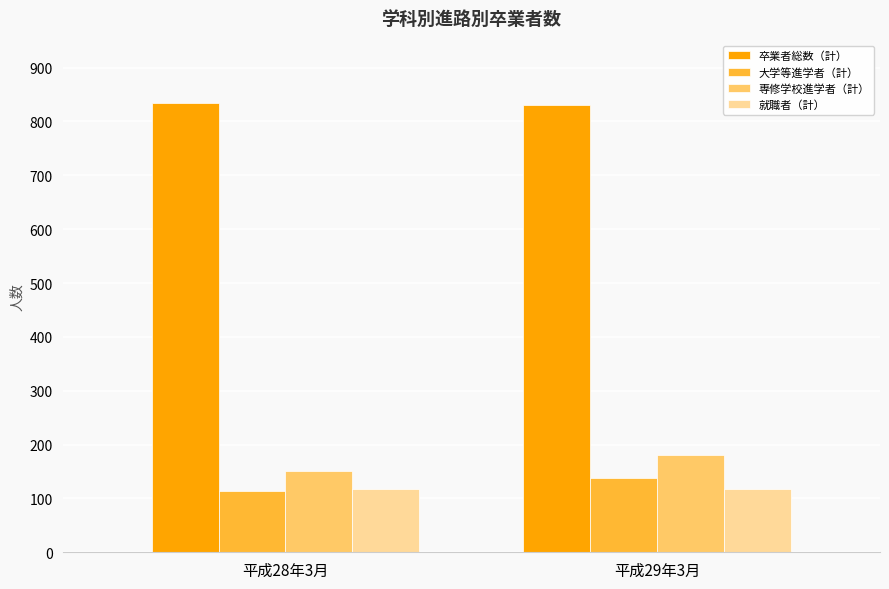

What is the sum of all 専修学校進学者（計） values?

331